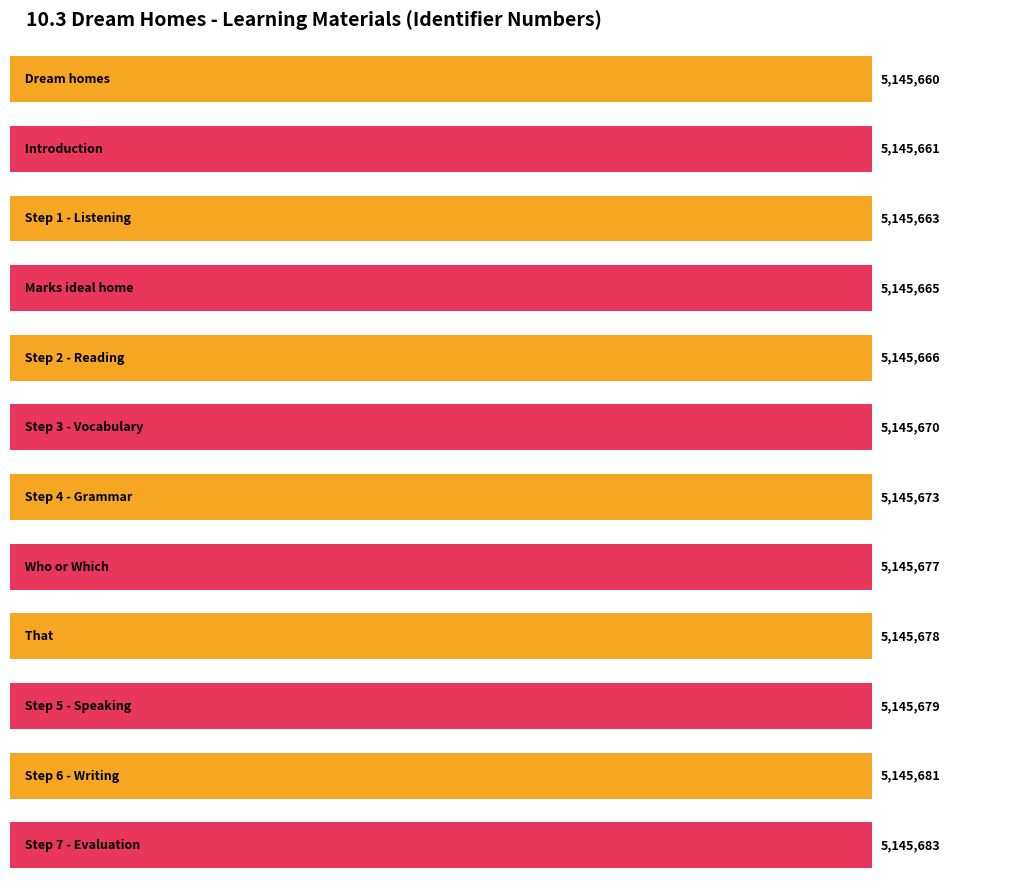

How many series are shown in this chart?

1